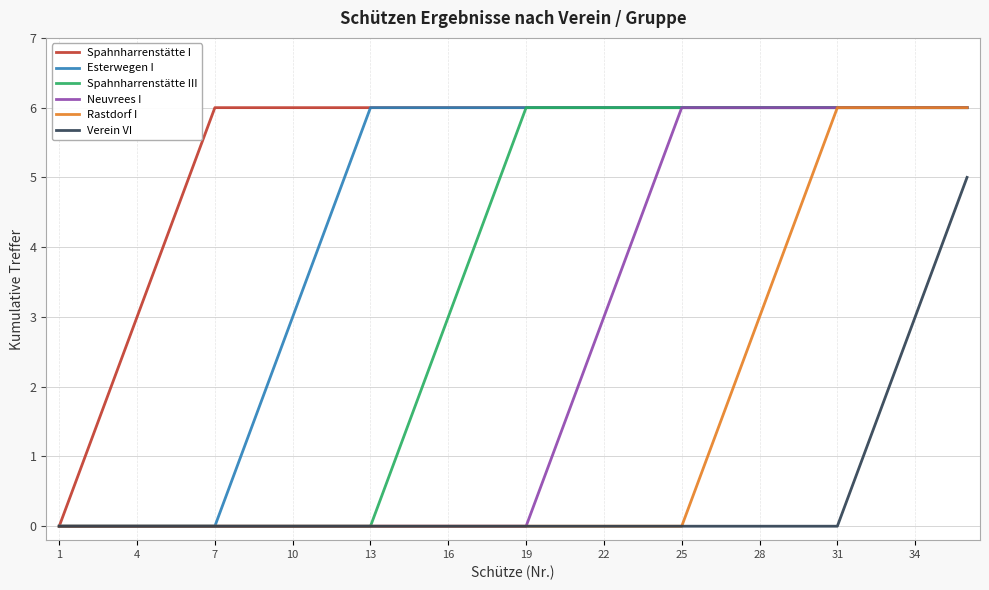

What is the highest value of the Spahnharrenstätte I series?

6